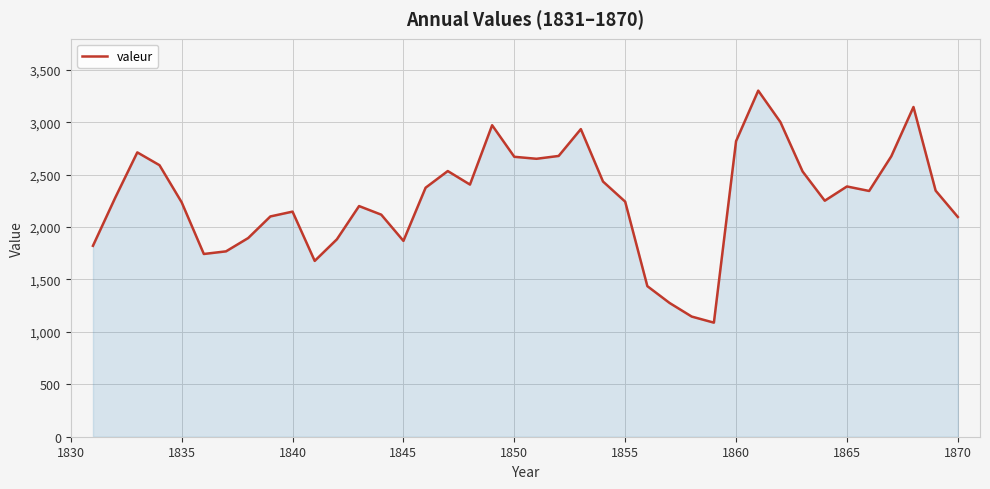

What is the difference between the maximum and minimum values?

2213